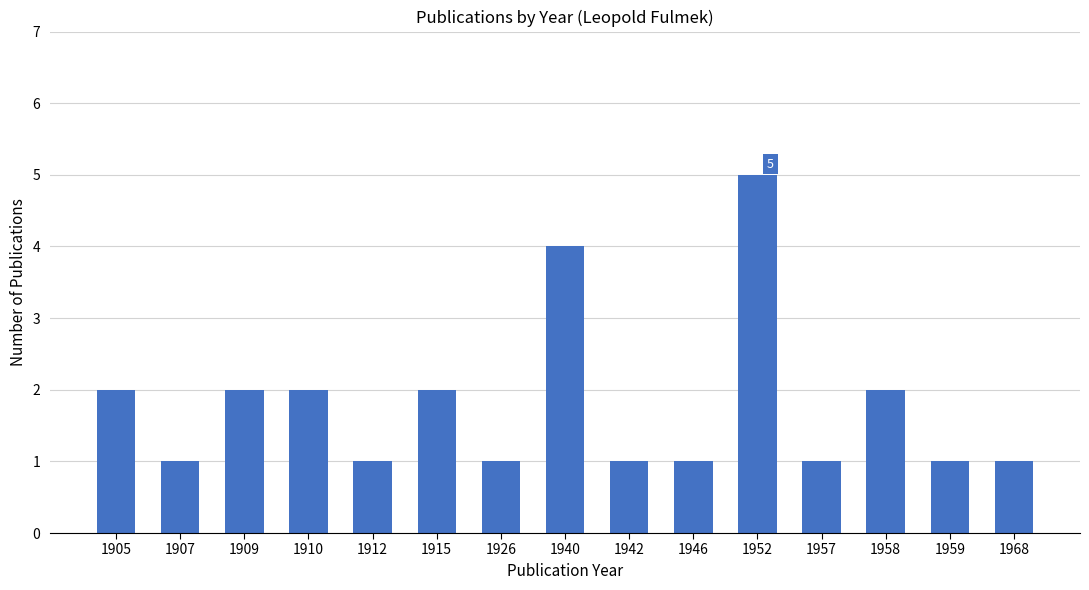

What is the average value?

2